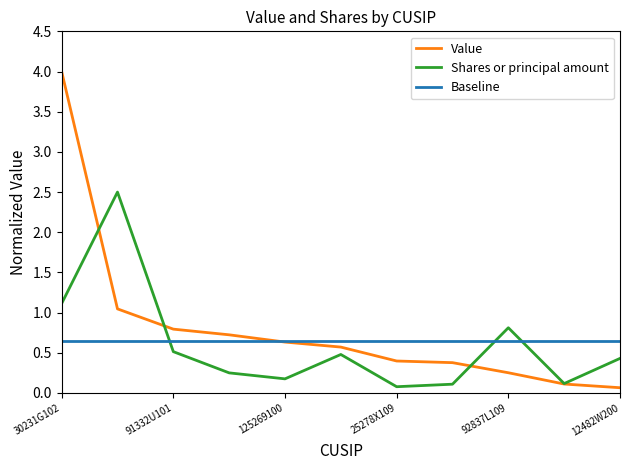

List the series in order of their peak value, highest first.

Value, Shares or principal amount, Baseline